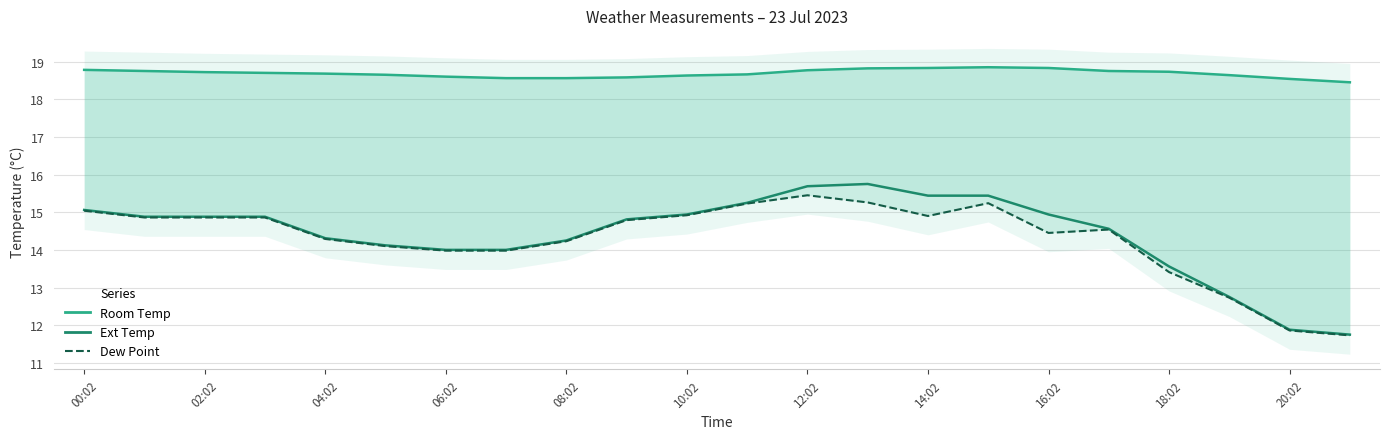

Which series has the widest spread of values?

Ext Temp